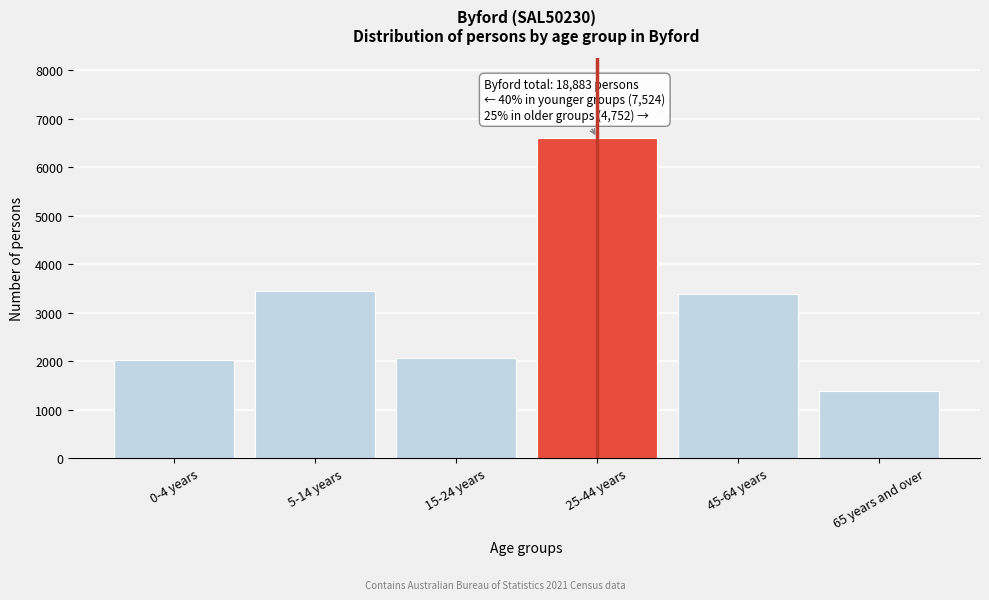

Reading left to right, what are all the values shown in this chart?

0-4 years=2017	5-14 years=3445	15-24 years=2062	25-44 years=6607	45-64 years=3377	65 years and over=1375